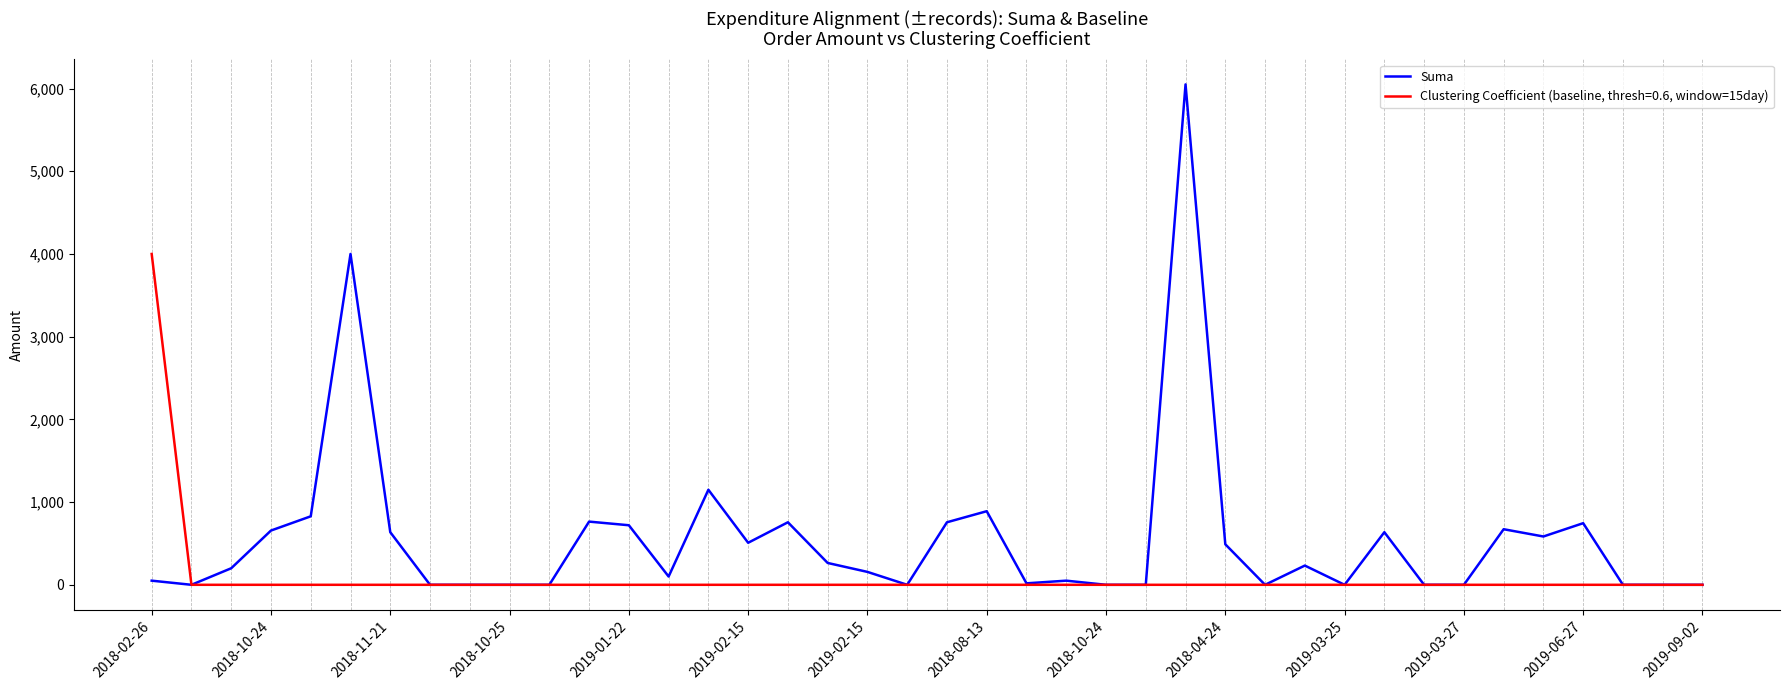

Rank the series by their maximum value, from lowest to highest.

Clustering Coefficient (baseline, thresh=0.6, window=15day), Suma